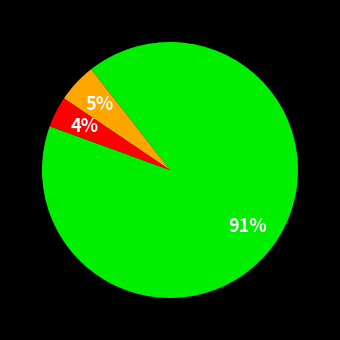

Is there any slice that represents more than half of the pie?

Yes